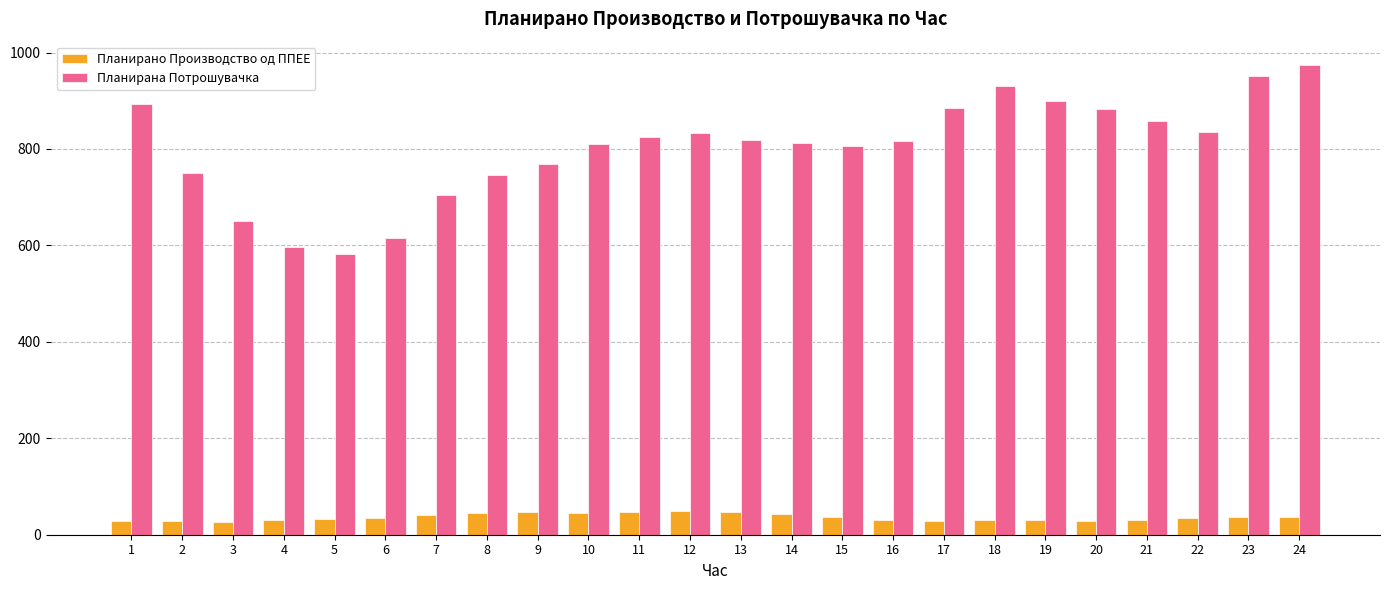

Between 5 and 8, which series saw the biggest shift?

Планирана Потрошувачка